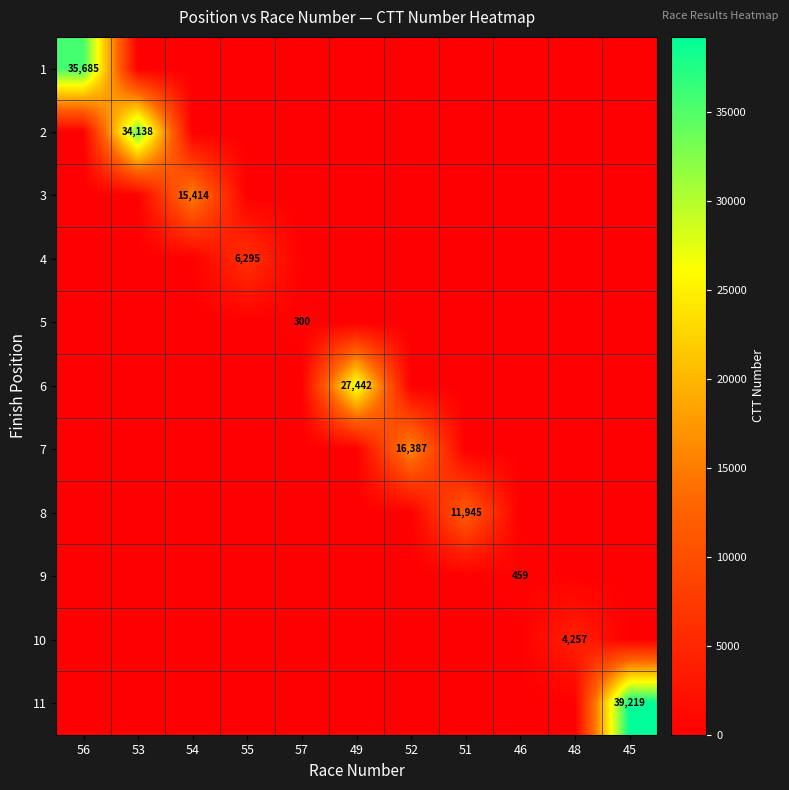

True or false: 11 has a value of 67298 at 45.

False